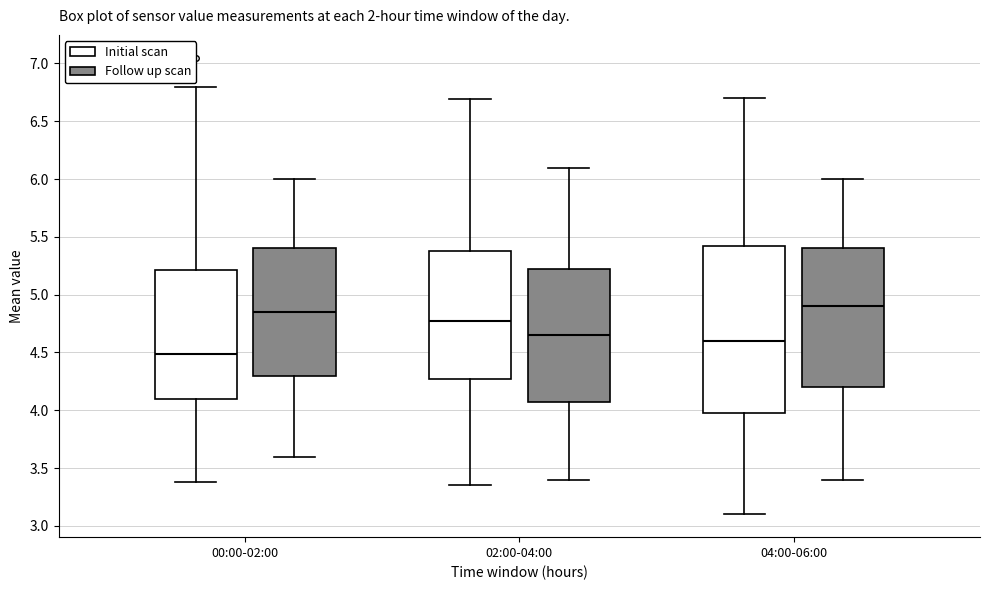

Reading left to right, transcribe this box plot: for each box, give where its median line is, the range the box spans, and where its two whiskers end, as read against the y-axis. The values are not printed on the chart, so give them approximately, as read against the axis.

00:00-02:00 (Initial scan): median 4.50, box 4.10 to 5.20, whiskers 3.40 to 6.80
00:00-02:00 (Follow up scan): median 4.85, box 4.30 to 5.40, whiskers 3.60 to 6.00
02:00-04:00 (Initial scan): median 4.80, box 4.30 to 5.40, whiskers 3.35 to 6.70
02:00-04:00 (Follow up scan): median 4.65, box 4.10 to 5.25, whiskers 3.40 to 6.10
04:00-06:00 (Initial scan): median 4.60, box 4.00 to 5.45, whiskers 3.10 to 6.70
04:00-06:00 (Follow up scan): median 4.90, box 4.20 to 5.40, whiskers 3.40 to 6.00